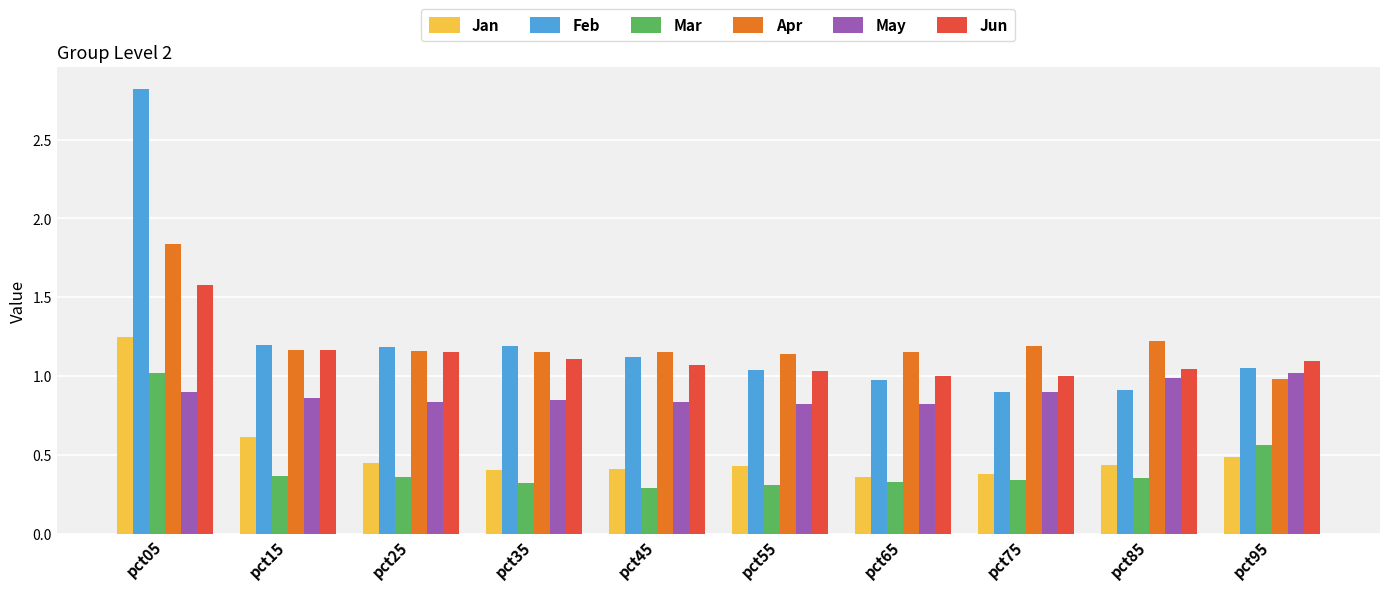

What is the sum of the May values at pct45 and pct75?

1.7